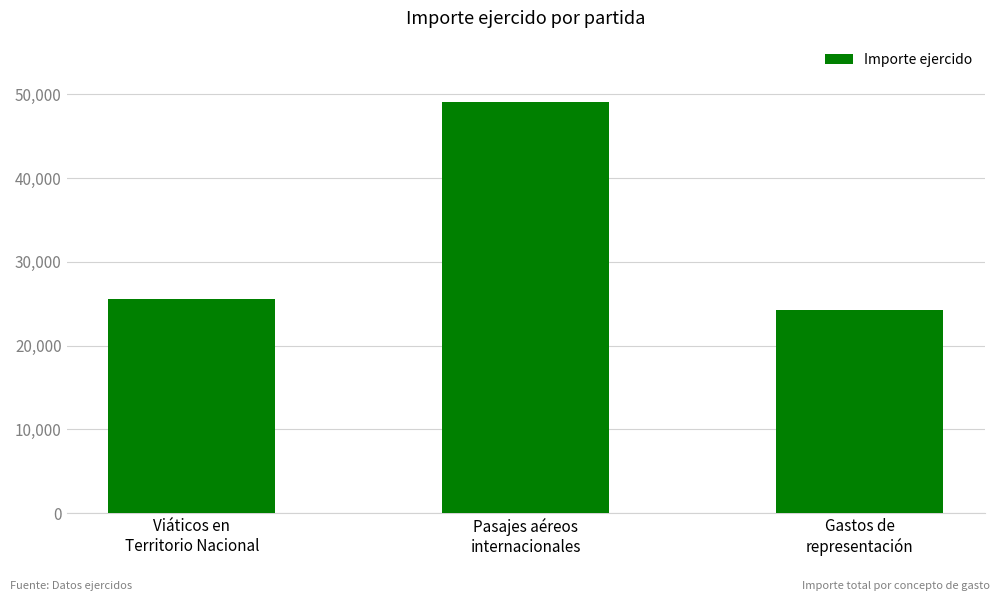

Which has a higher value, Viáticos en
Territorio Nacional or Pasajes aéreos
internacionales?

Pasajes aéreos
internacionales